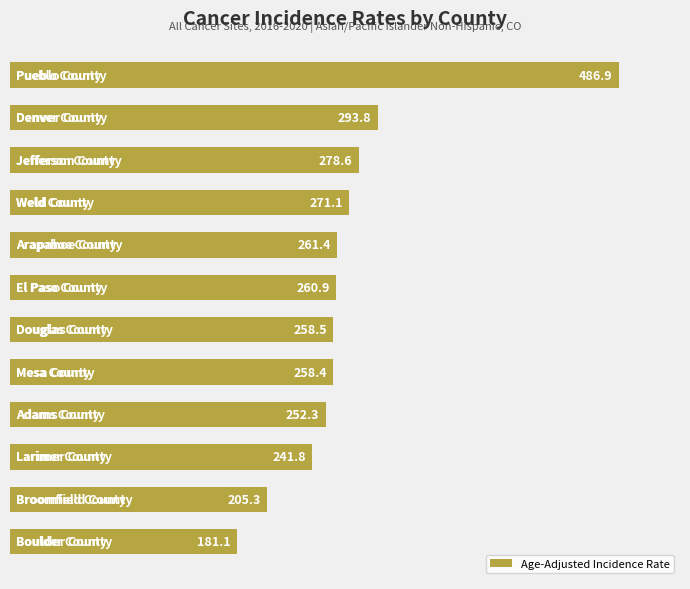

What is the average value?

270.8